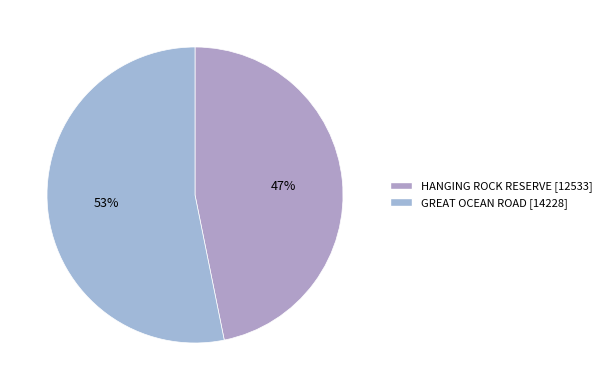

Which category has the biggest portion of the pie?

GREAT OCEAN ROAD